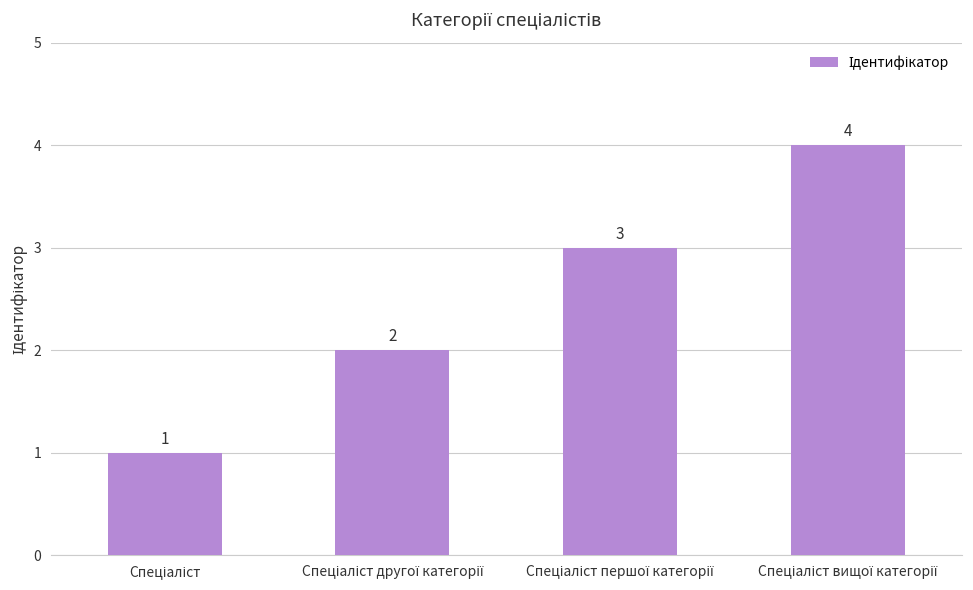

What is the difference between the maximum and minimum values?

3